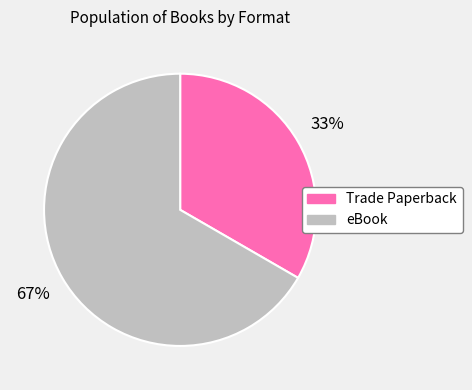

How many slices are in this pie chart?

2